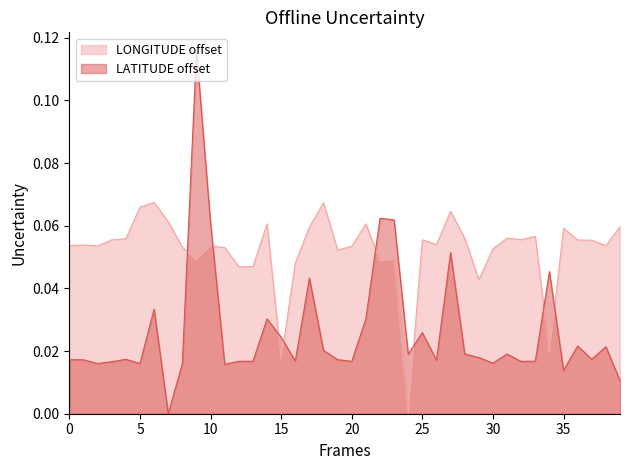

At 15, list the series in order from smallest to largest.

LONGITUDE offset, LATITUDE offset